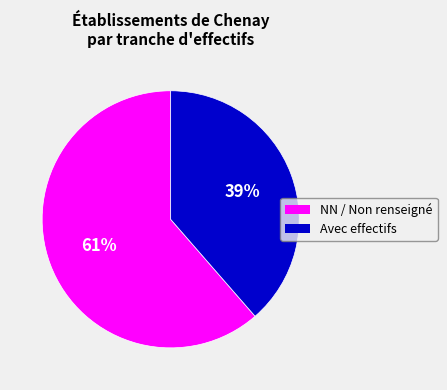

Which category has the smallest portion of the pie?

Avec effectifs